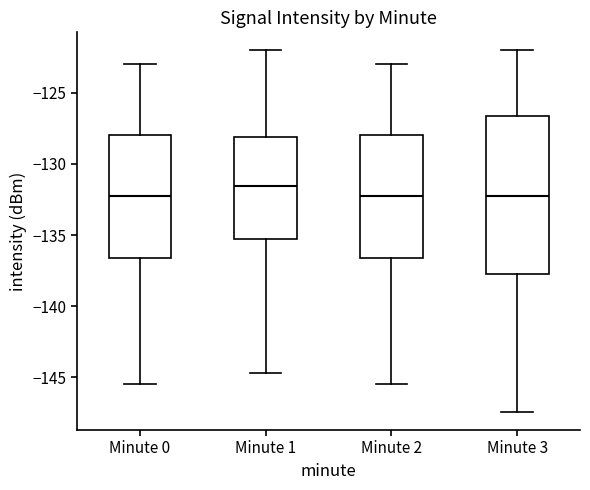

Comparing the boxes themselves (not the whiskers), which one is the tallest?

Minute 3